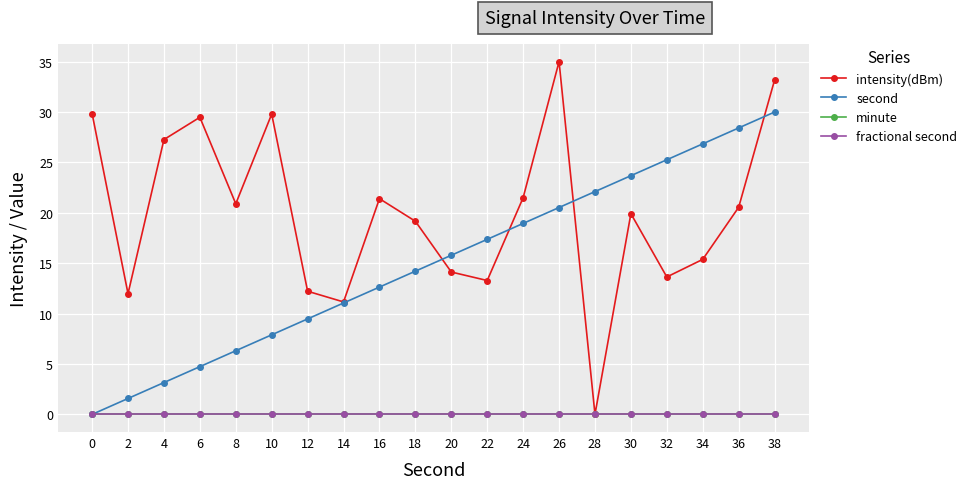

True or false: second and minute cross at least once.

False